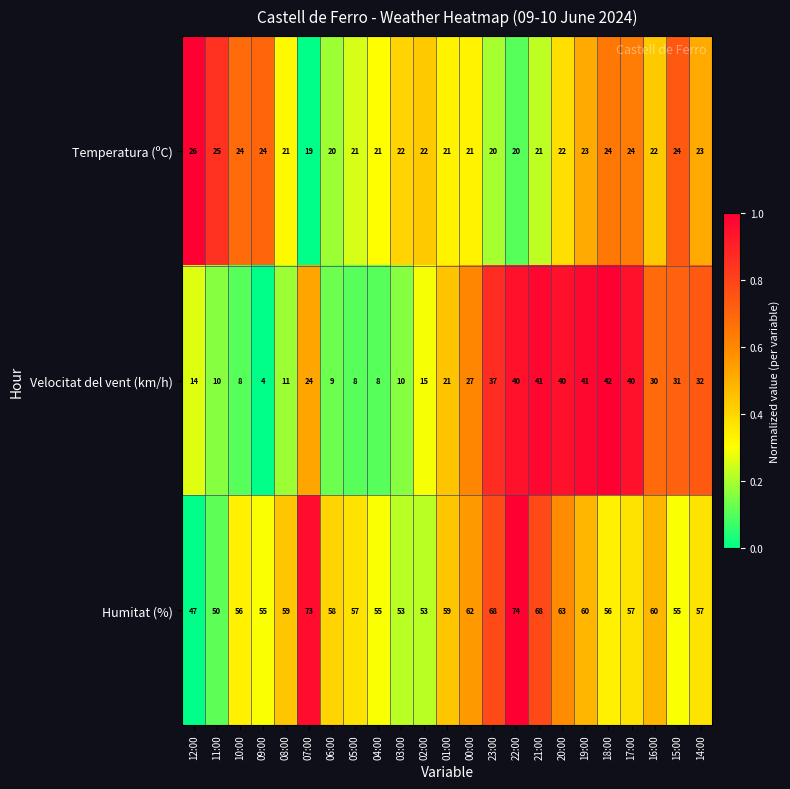

What is the difference between the second highest and second lowest values in the Humitat (%) series?

23